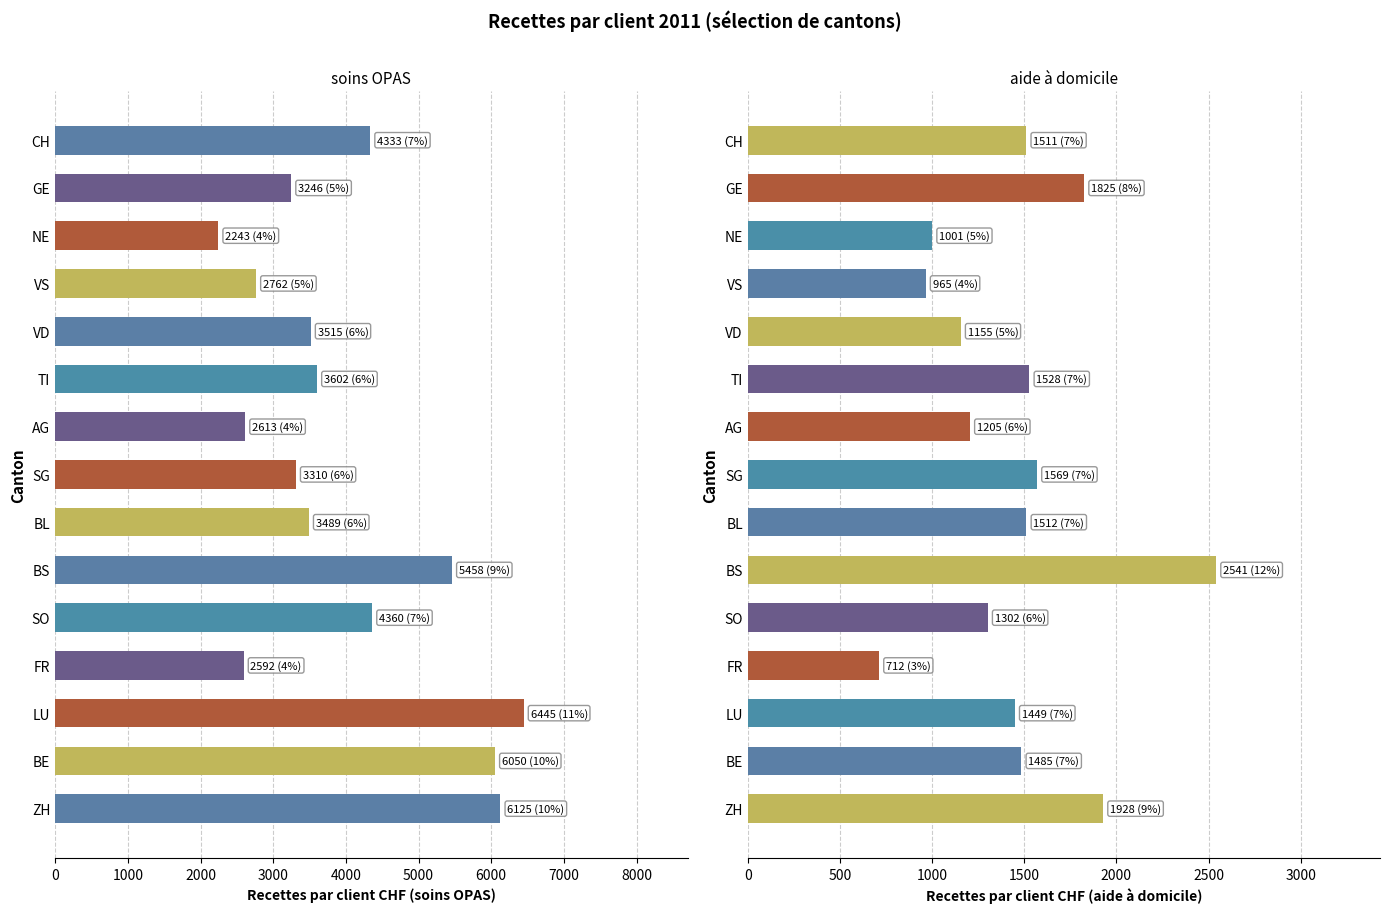

How many bars are there in each group?

2